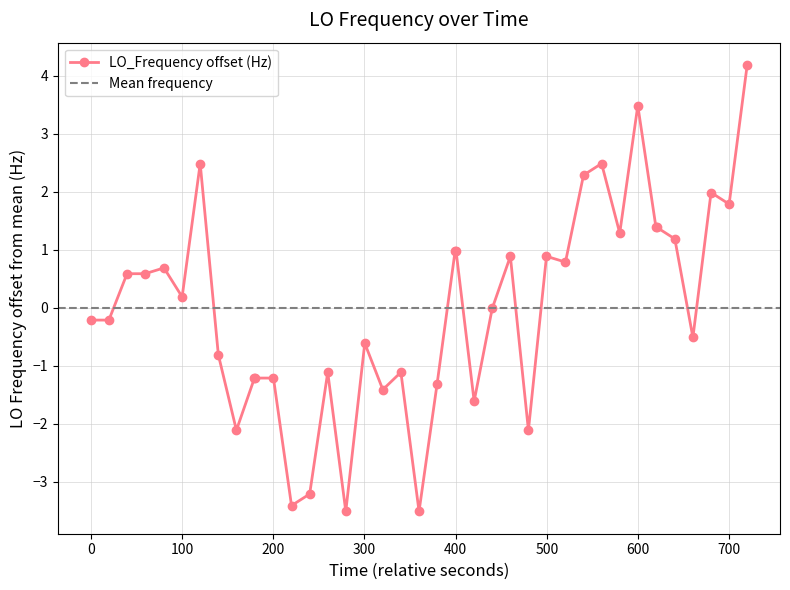

What is the lowest value of the LO_Frequency offset (Hz) series?

-3.5